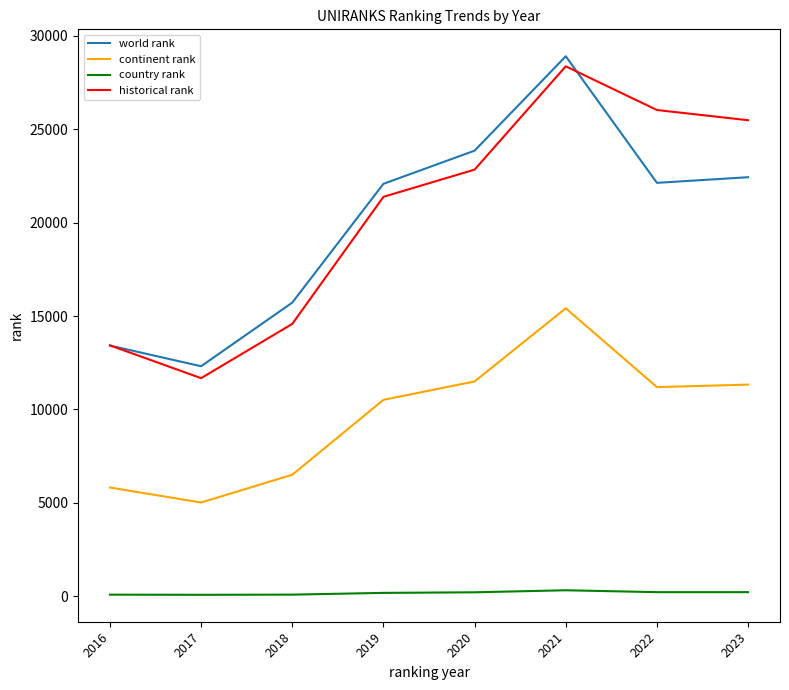

What is the difference between the world rank values at 2019 and 2023?

354.0